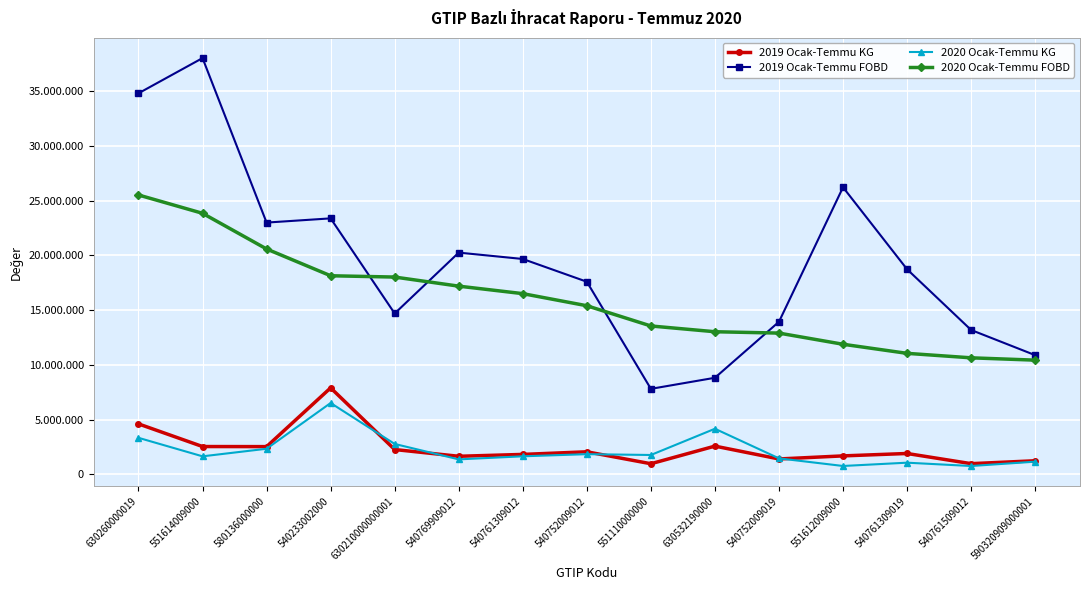

At which category does 2020 Ocak-Temmu KG reach its first local peak?

540233002000